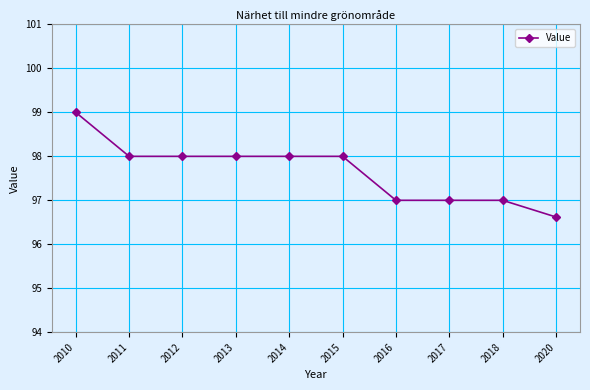

Is it true that the value at 2016 is 172.4?

False